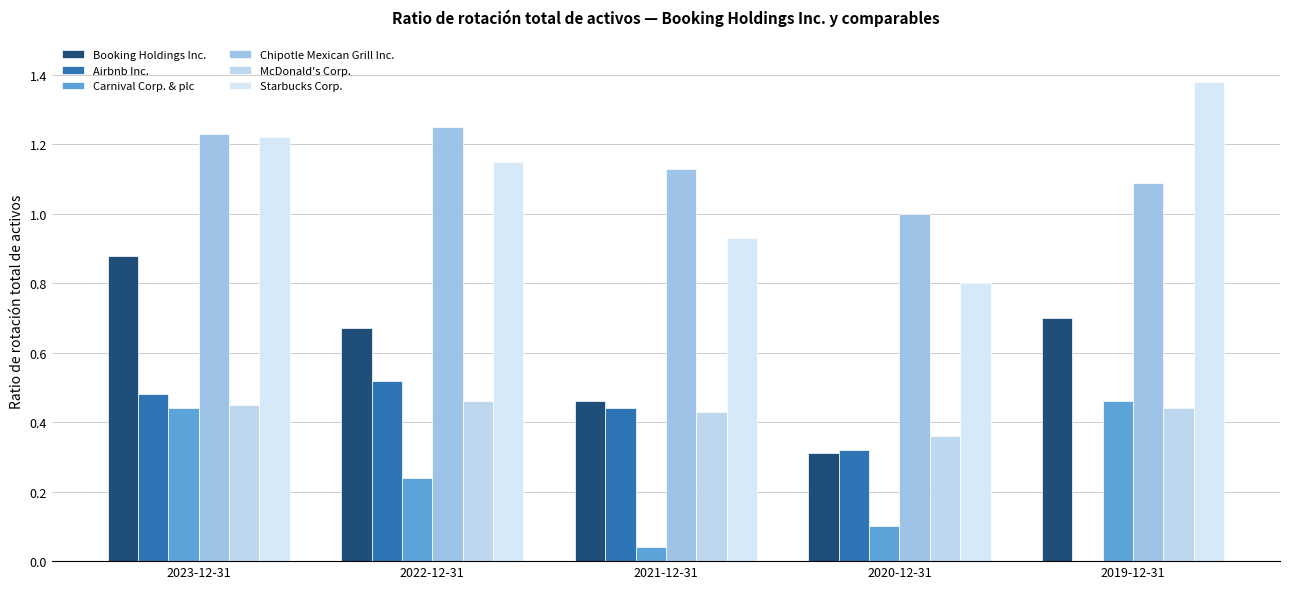

What is the average value of the McDonald's Corp. series?

0.4